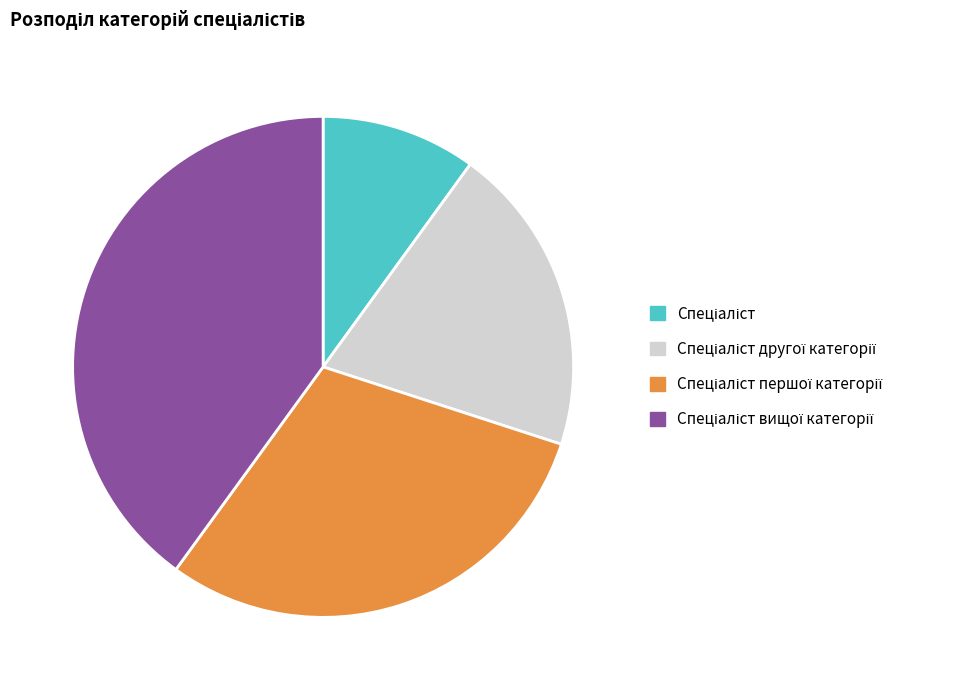

Is there any slice that represents more than half of the pie?

No